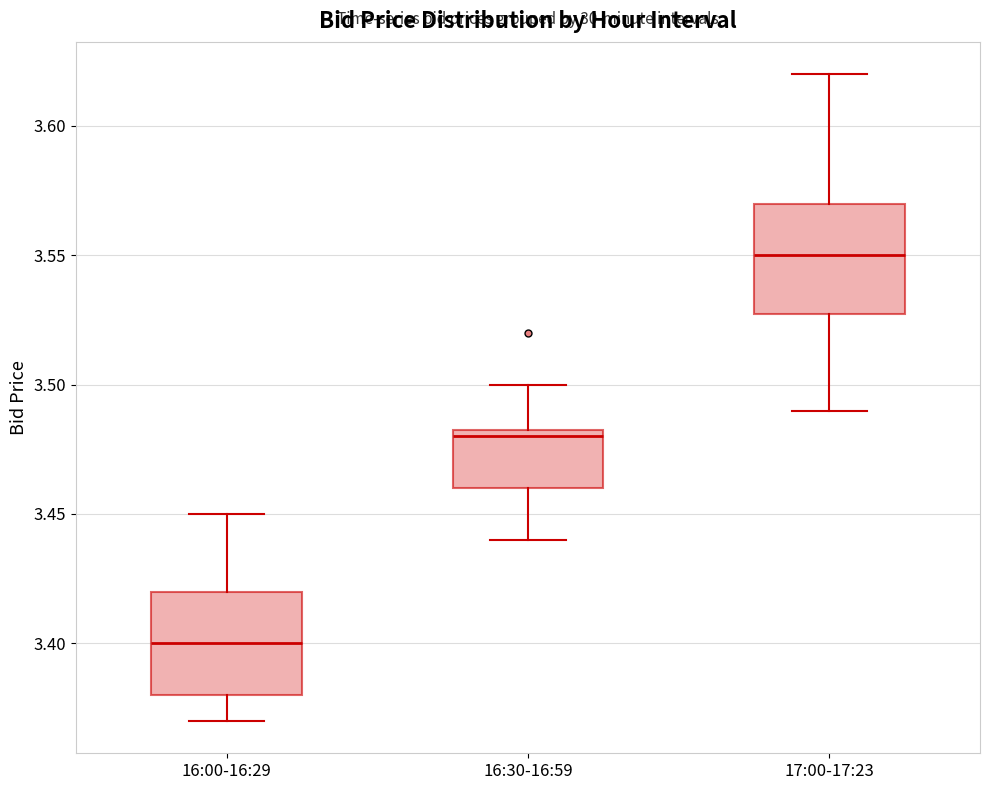

Reading left to right, read every box against the y-axis: the position of its median line, the range the box covers, and the ends of its whiskers. The values are not printed on the chart, so give them approximately, as read against the axis.

16:00-16:29: median 3.400, box 3.380 to 3.420, whiskers 3.370 to 3.450
16:30-16:59: median 3.480, box 3.460 to 3.485, whiskers 3.440 to 3.500
17:00-17:23: median 3.550, box 3.530 to 3.570, whiskers 3.490 to 3.620